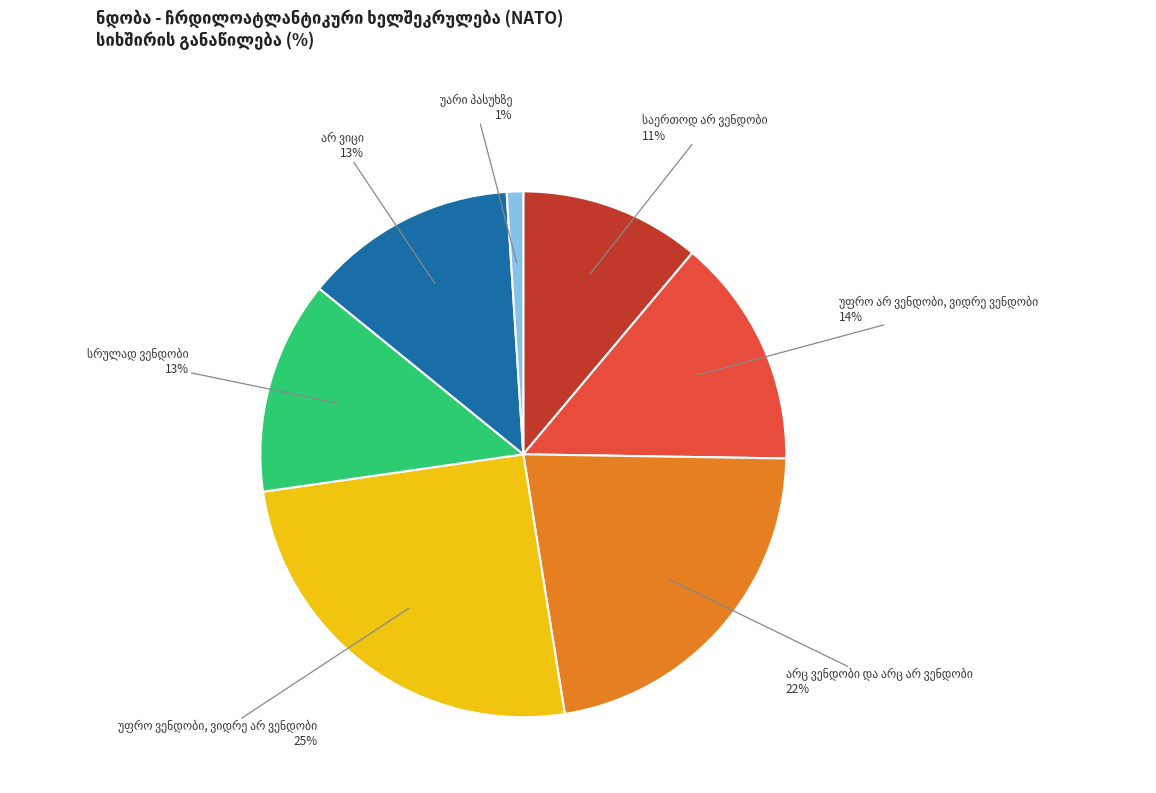

To the nearest percent, what is the difference between the largest and smallest slice percentages?

24%